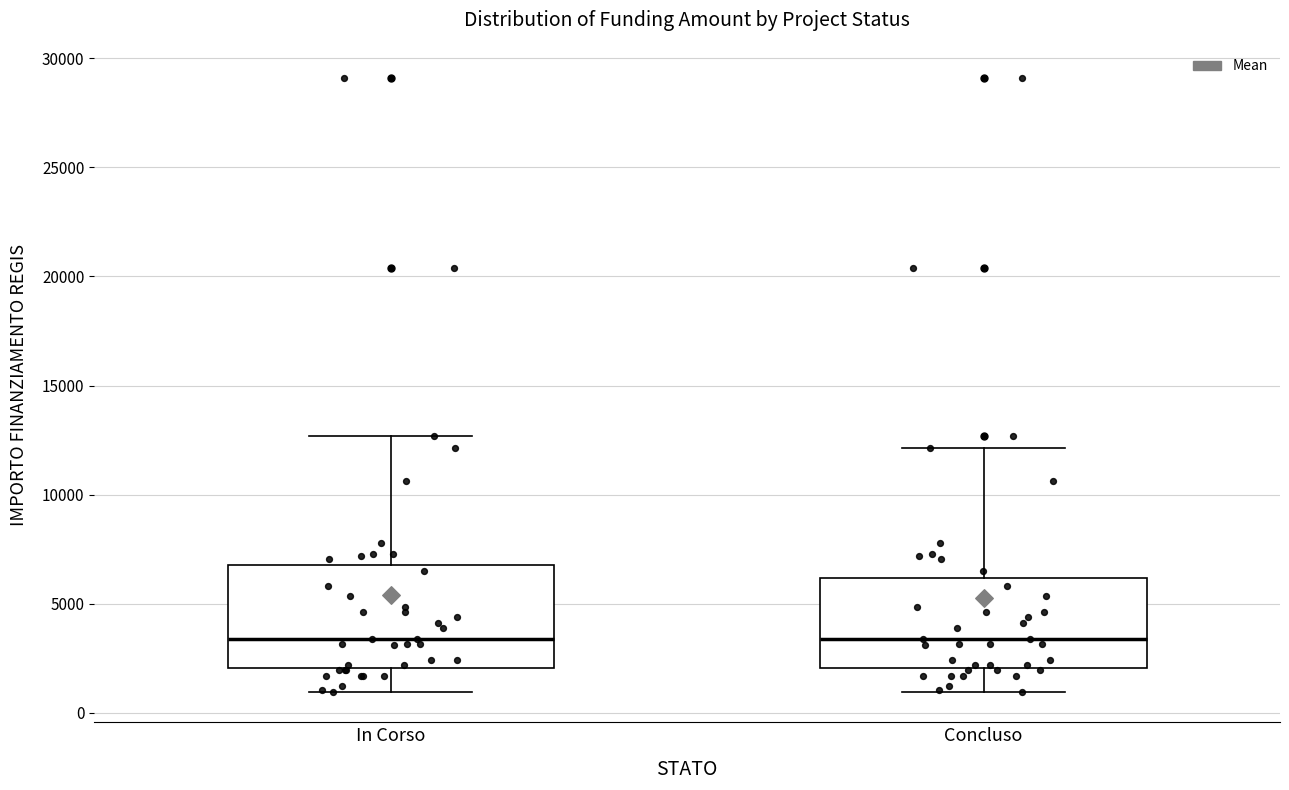

Reading left to right, transcribe this box plot: for each box, give where its median line is, the range the box spans, and where its two whiskers end, as read against the y-axis. The values are not printed on the chart, so give them approximately, as read against the axis.

In Corso: median 3500, box 2000 to 7000, whiskers 1000 to 12500
Concluso: median 3500, box 2000 to 6000, whiskers 1000 to 12000